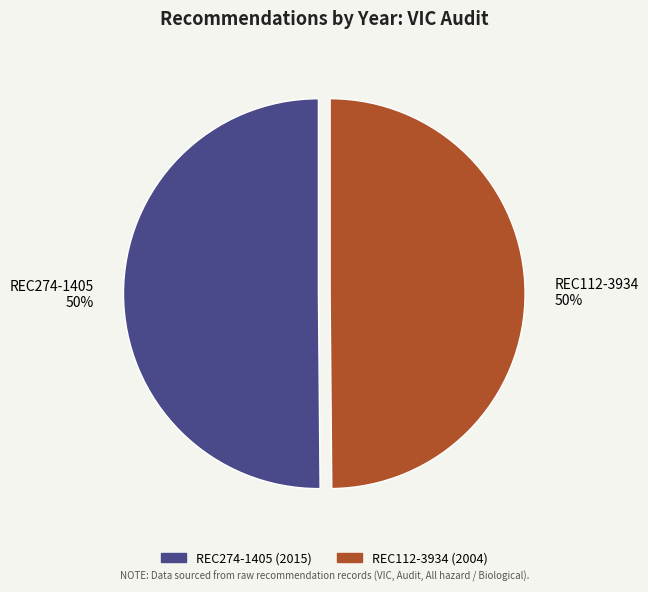

To the nearest percent, what percentage of the pie is REC112-3934?

50%